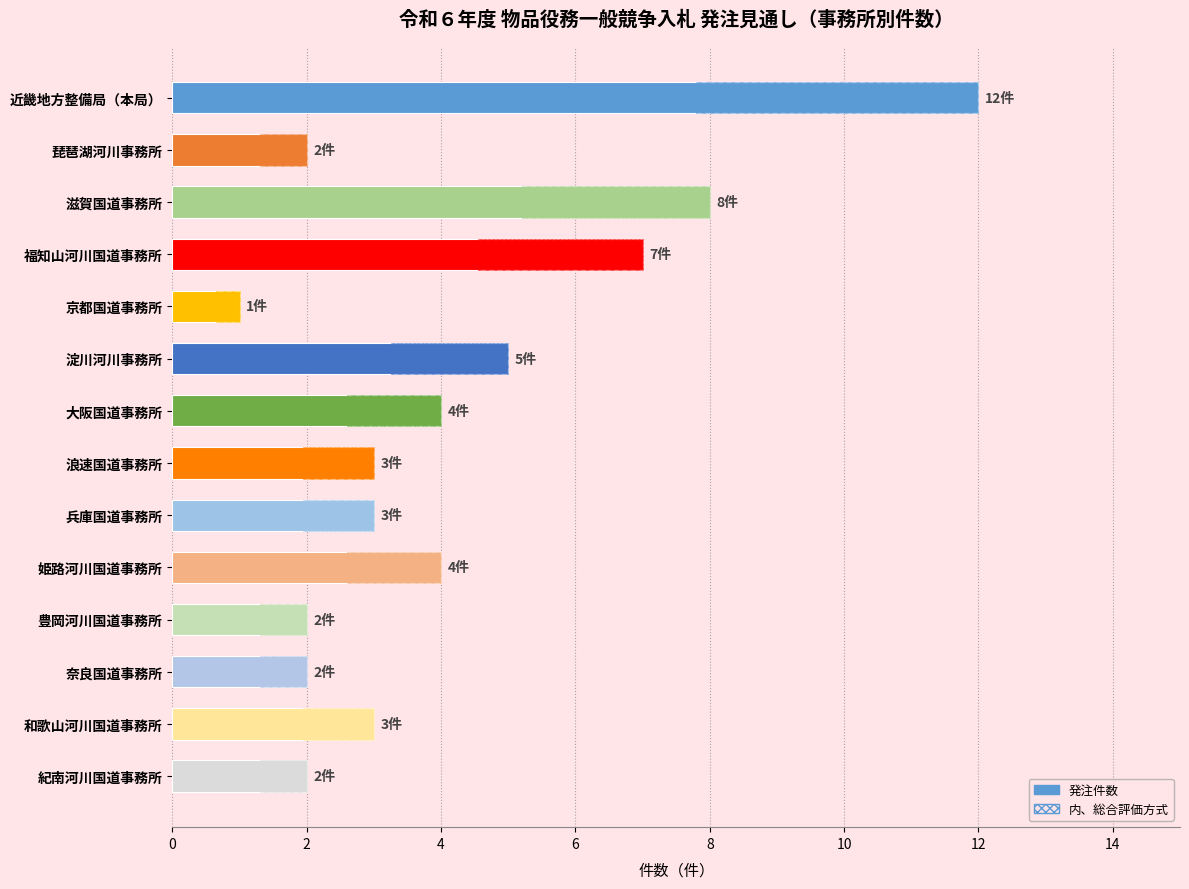

What is the sum of all values?

58